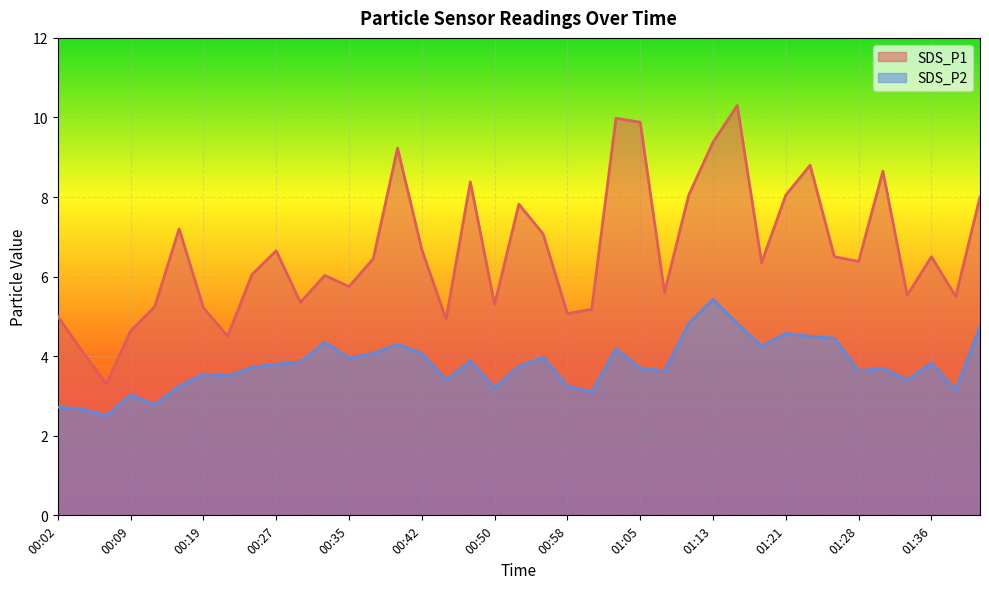

Which series changed the most between 00:30 and 00:55?

SDS_P1